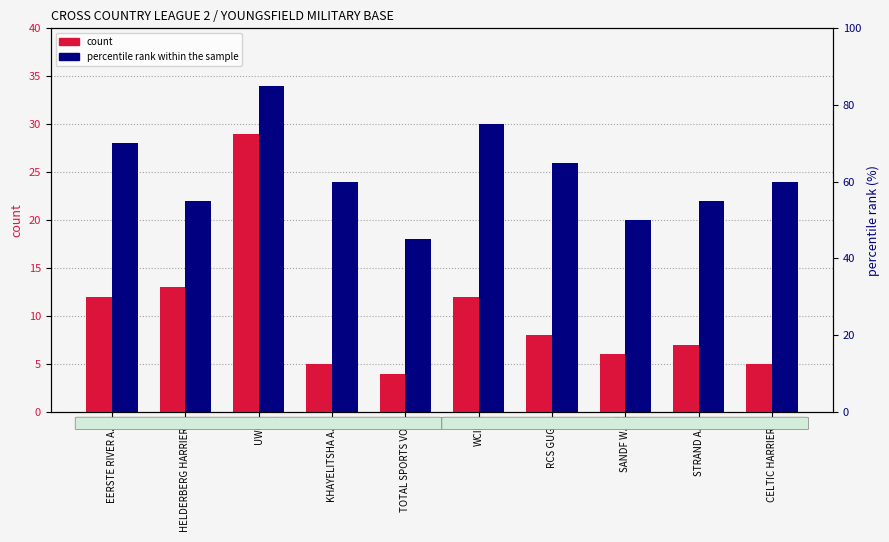

List the series in order of their peak value, highest first.

percentile rank within the sample, count